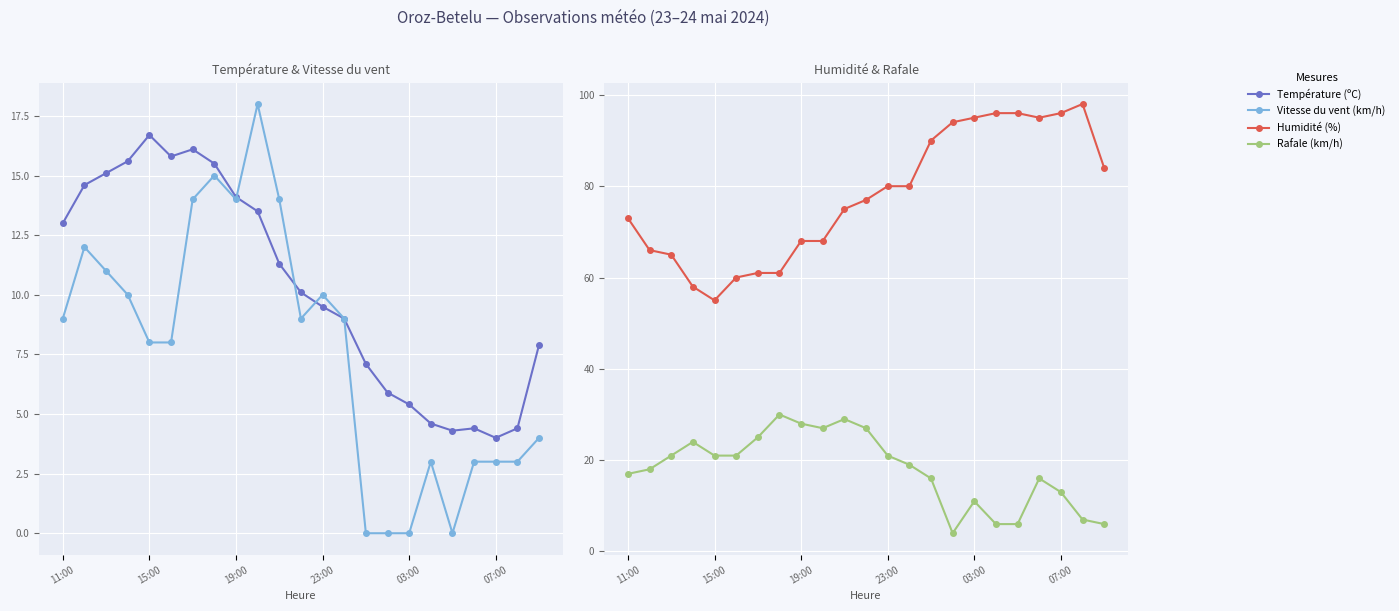

What is the minimum value for Humidité (%)?

55.0